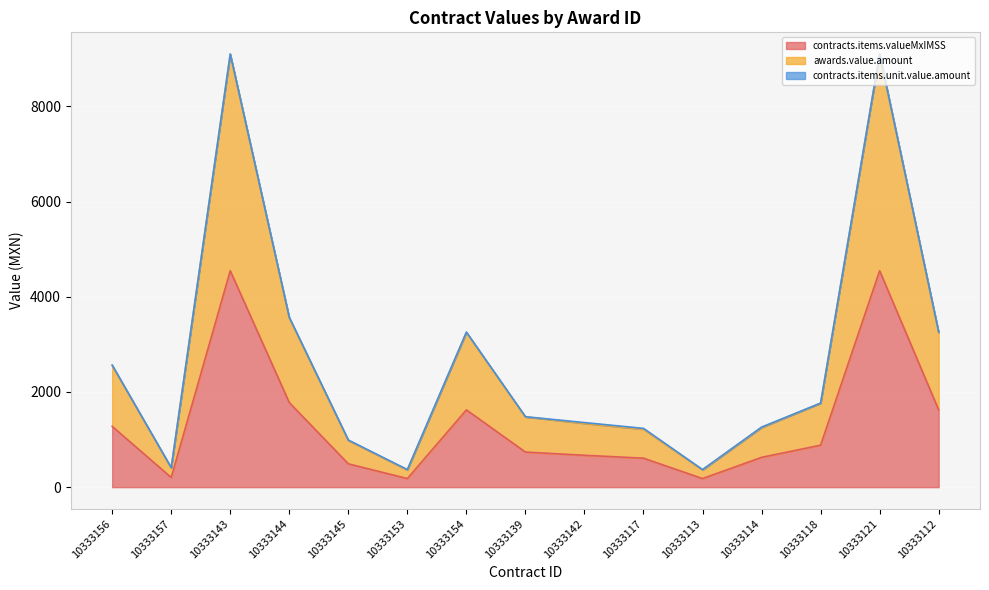

Reading left to right, what are all the values shown in this chart?

contracts.items.valueMxIMSS: 10333156=1277.9	10333157=203.0	10333143=4547.2	10333144=1777.3	10333145=490.7	10333153=181.0	10333154=1624.0	10333139=737.8	10333142=669.9	10333117=609.0	10333113=181.0	10333114=626.4	10333118=882.2	10333121=4547.2	10333112=1624.0
awards.value.amount: 10333156=2555.7	10333157=406.0	10333143=9094.4	10333144=3554.6	10333145=981.4	10333153=361.9	10333154=3248.0	10333139=1475.5	10333142=1339.8	10333117=1218.0	10333113=361.9	10333114=1252.8	10333118=1764.4	10333121=9094.4	10333112=3248.0